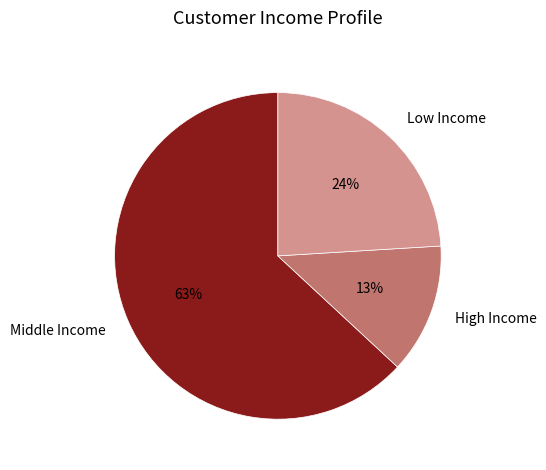

To the nearest percent, what portion does Middle Income represent?

63%